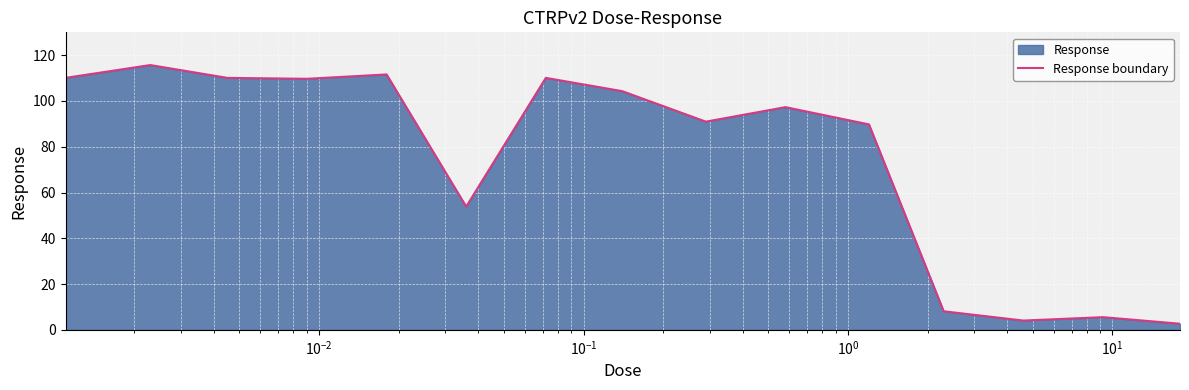

Does the chart display data point markers on the line(s)?

No